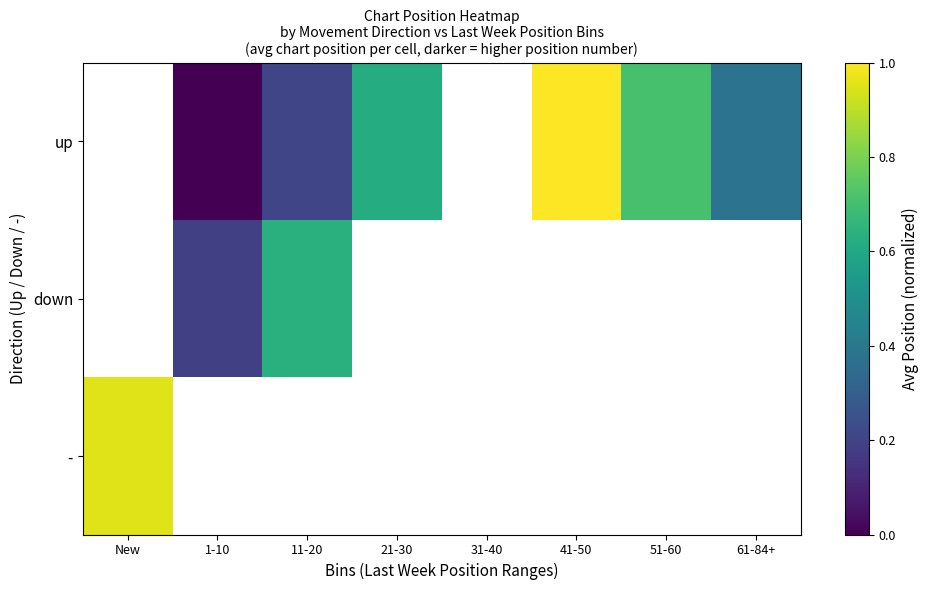

Is it true that - equals 1.0 at New?

True